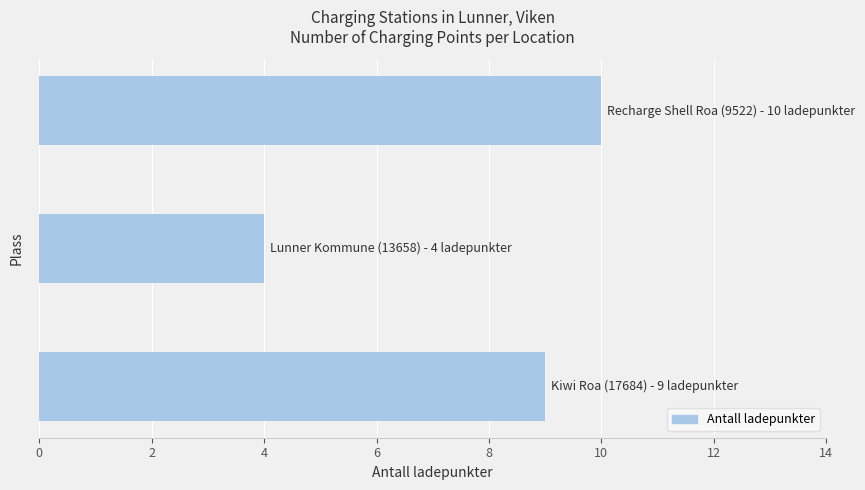

What is the smallest value displayed?

4